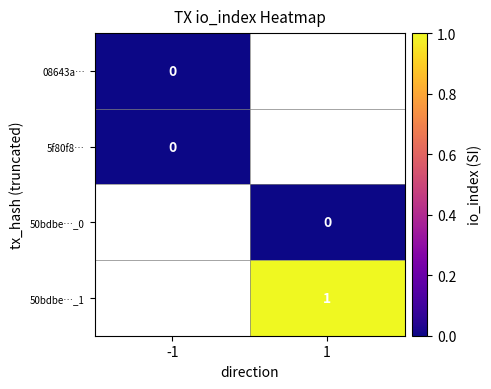

Is the value of 5f80f8… at -1 greater than the value of 50bdbe…_1 at 1?

No